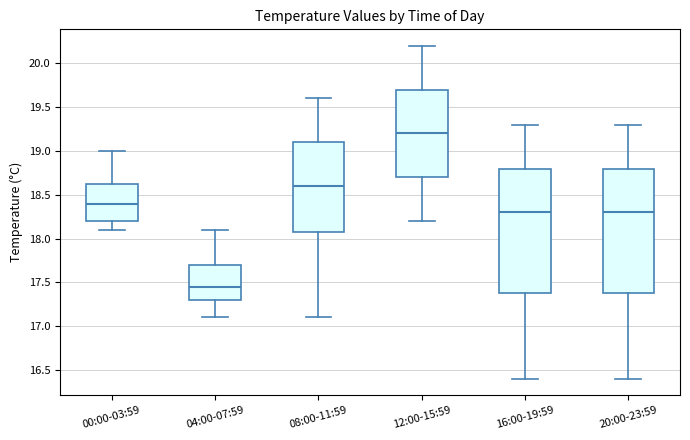

Which box's median line is the lowest?

04:00-07:59